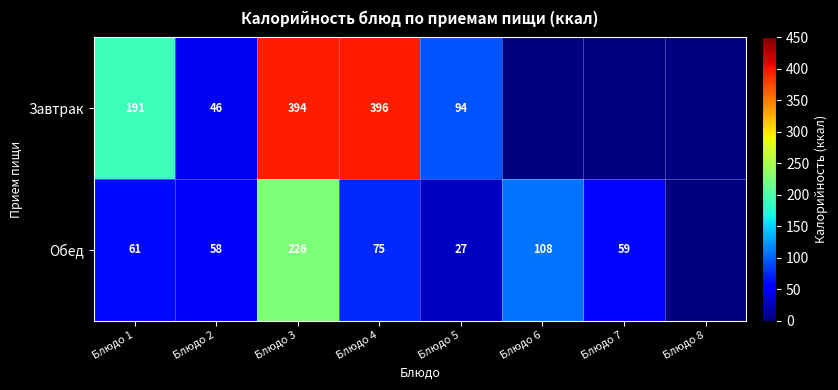

Which series changed the most between Блюдо 3 and Блюдо 5?

Завтрак